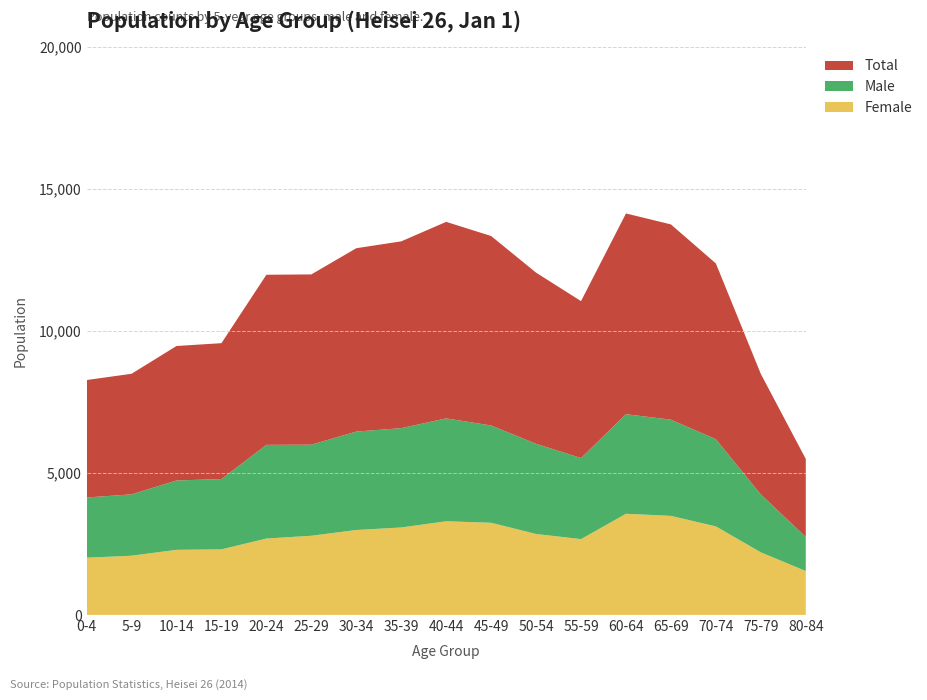

Reading left to right, extract all data points from this chart.

Female: 2014	2084	2291	2308	2689	2787	2989	3078	3296	3244	2848	2668	3561	3486	3116	2203	1545
Male: 2120	2160	2442	2475	3298	3206	3465	3497	3622	3425	3176	2855	3505	3387	3070	2038	1200
Total: 4134	4244	4733	4783	5987	5993	6454	6575	6918	6669	6024	5523	7066	6873	6186	4241	2745